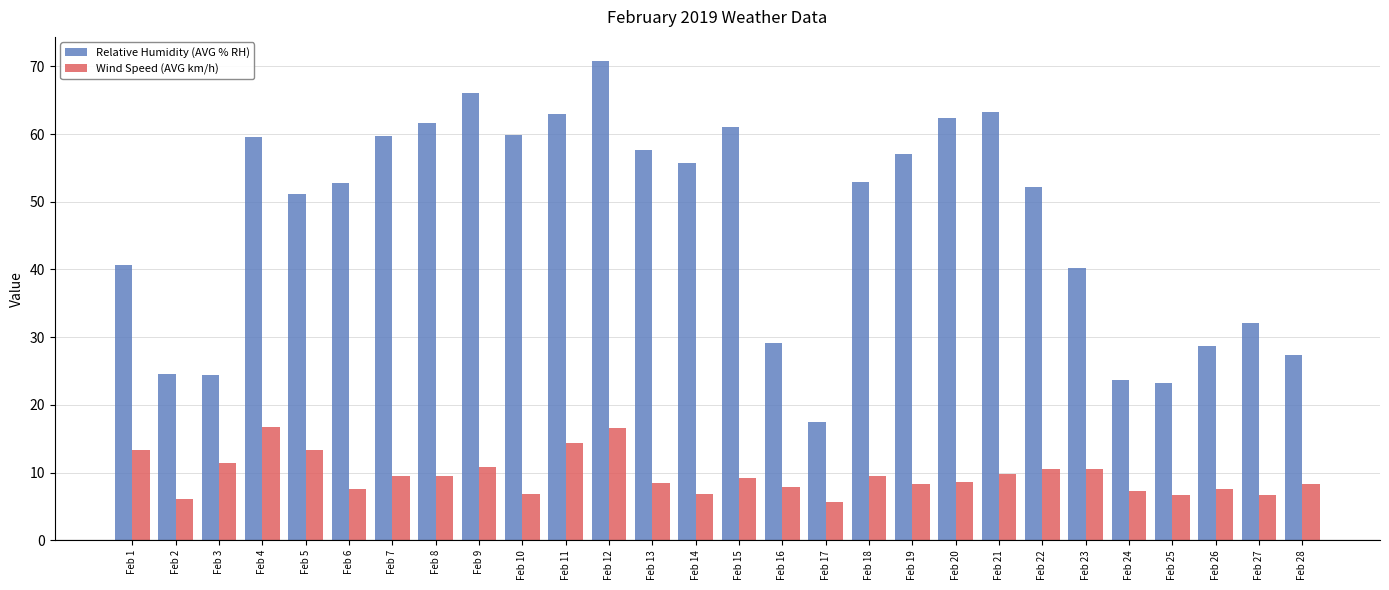

What is the highest value of the Relative Humidity (AVG % RH) series?

70.8